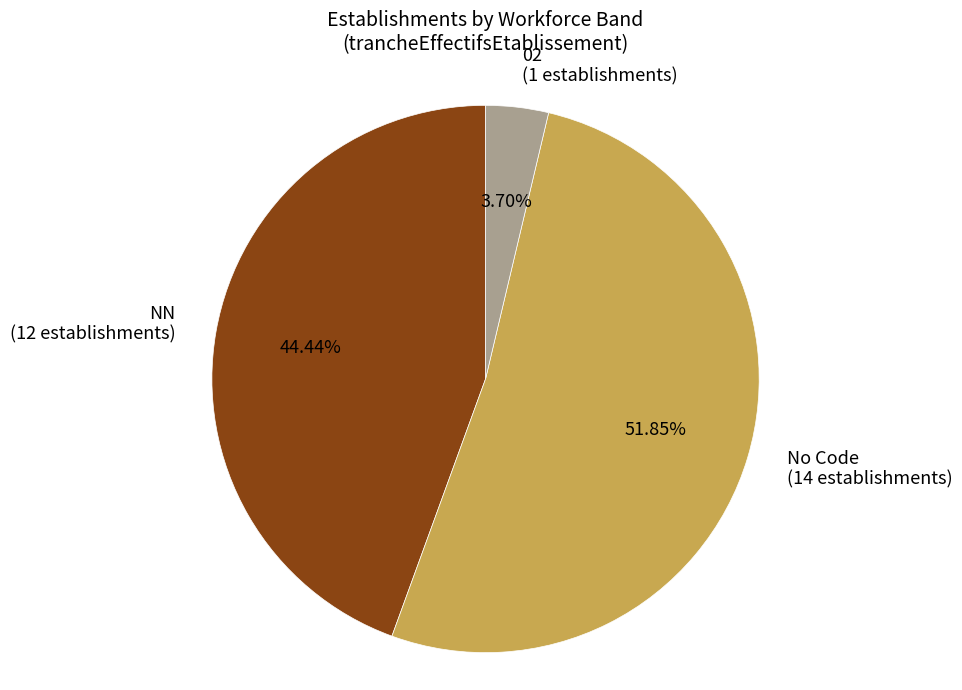

Which category accounts for the majority?

No Code (14 establishments)